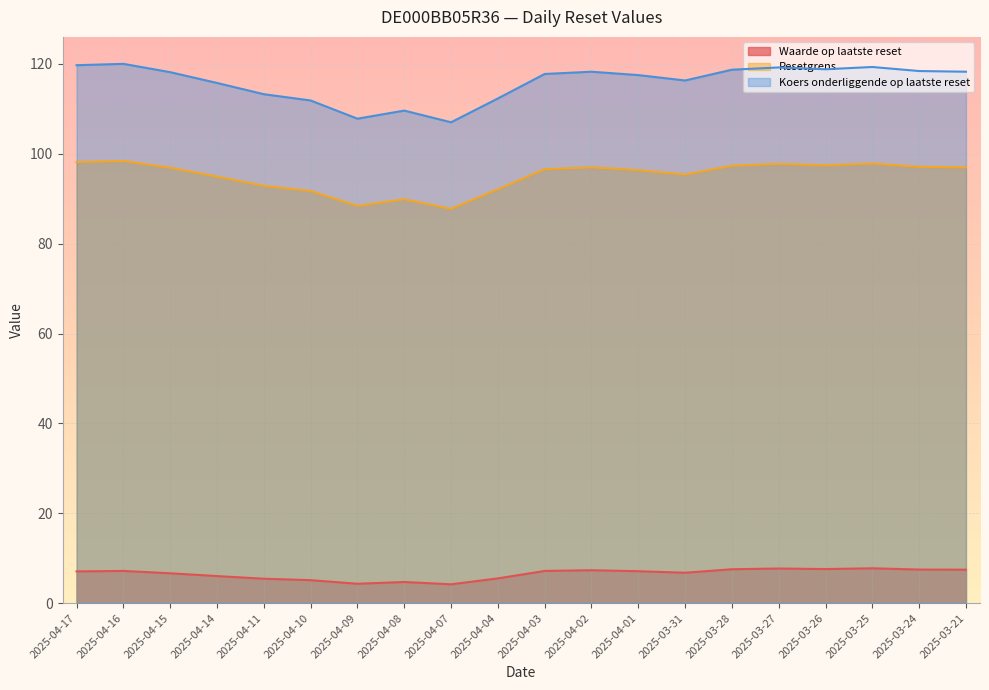

What is the average value of the Resetgrens series?

95.0